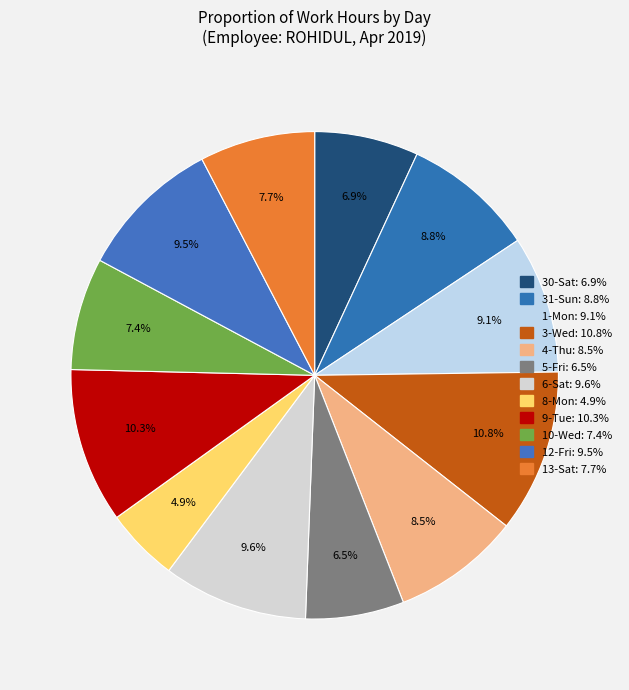

Which slice is the smallest?

8-Mon